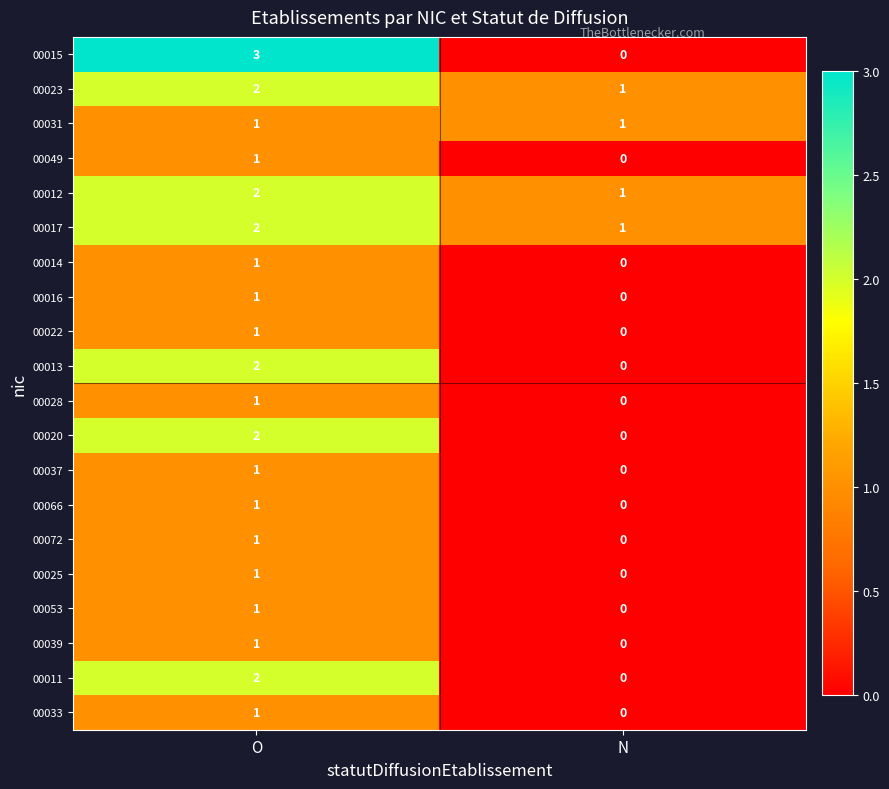

How many values in the 00033 series are below 1?

1